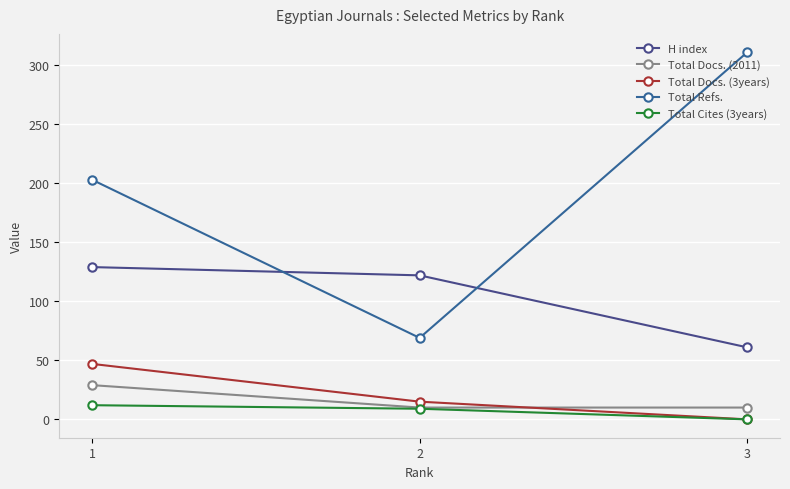

What is the average value of the Total Cites (3years) series?

7